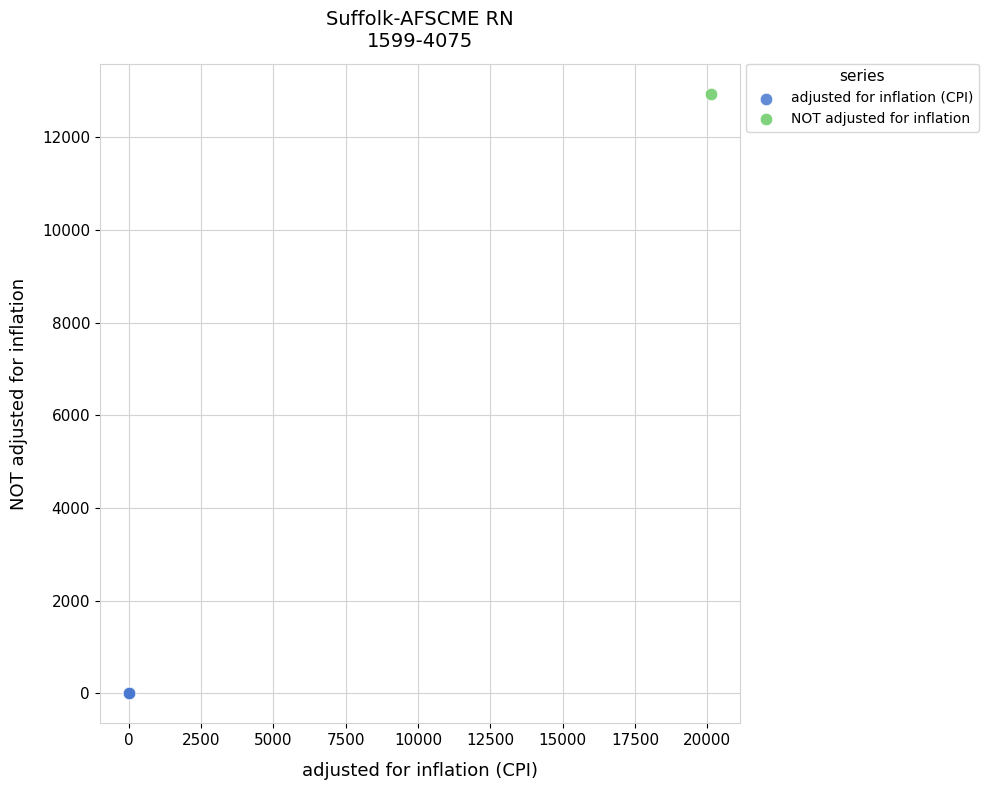

What are all the series names shown in the legend?

adjusted for inflation (CPI), NOT adjusted for inflation